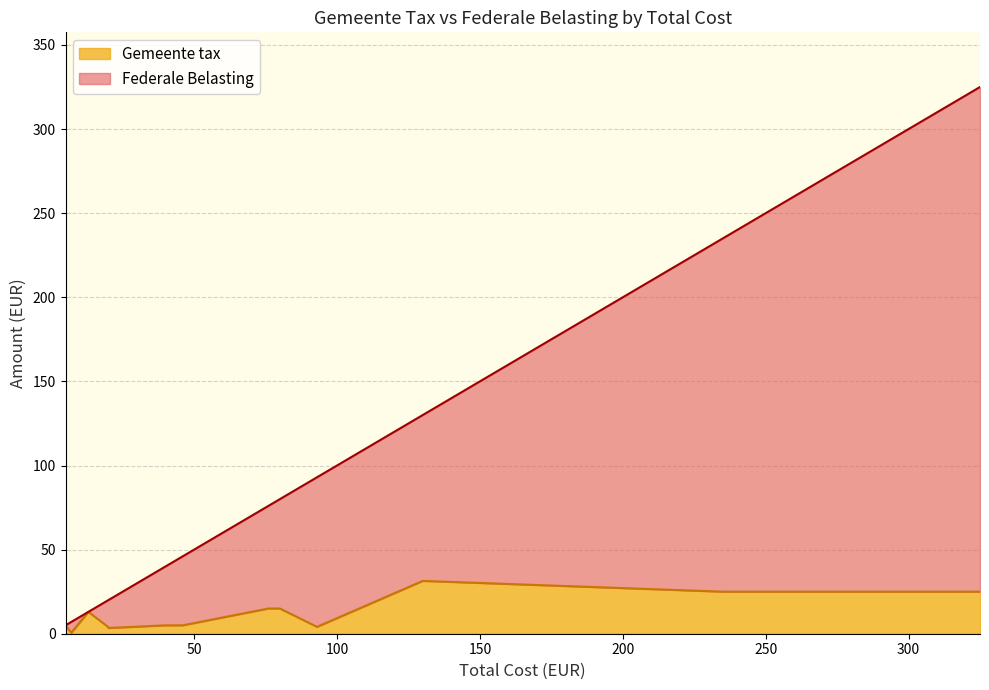

Where is the first local minimum for Gemeente tax?

20